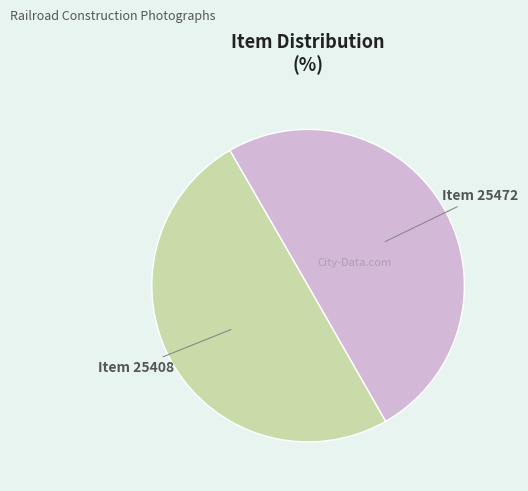

Is it true that Item 25408 is 61% of the pie?

False